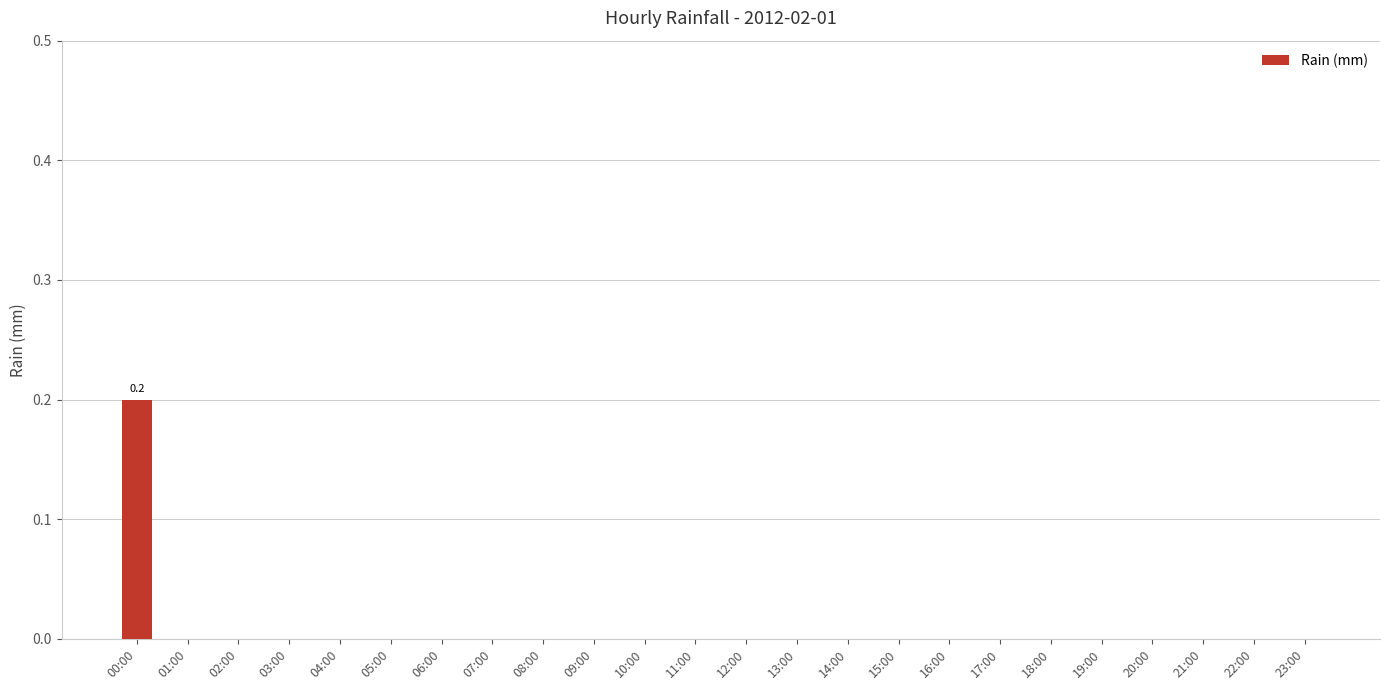

Is it true that the value at 02:00 is -0.1?

False